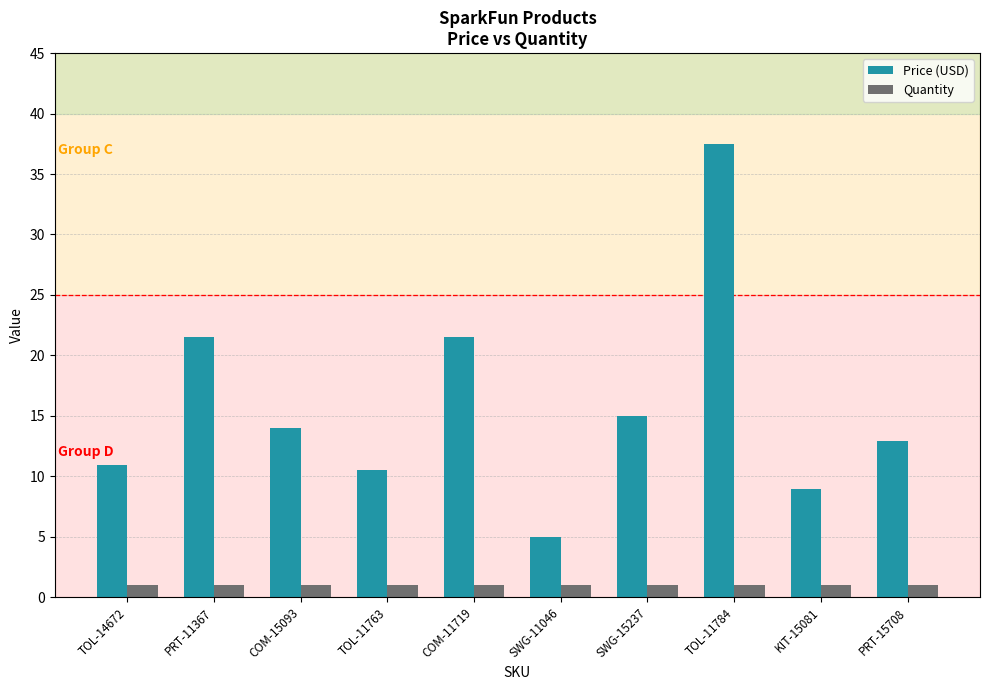

How many bars are there in total?

20